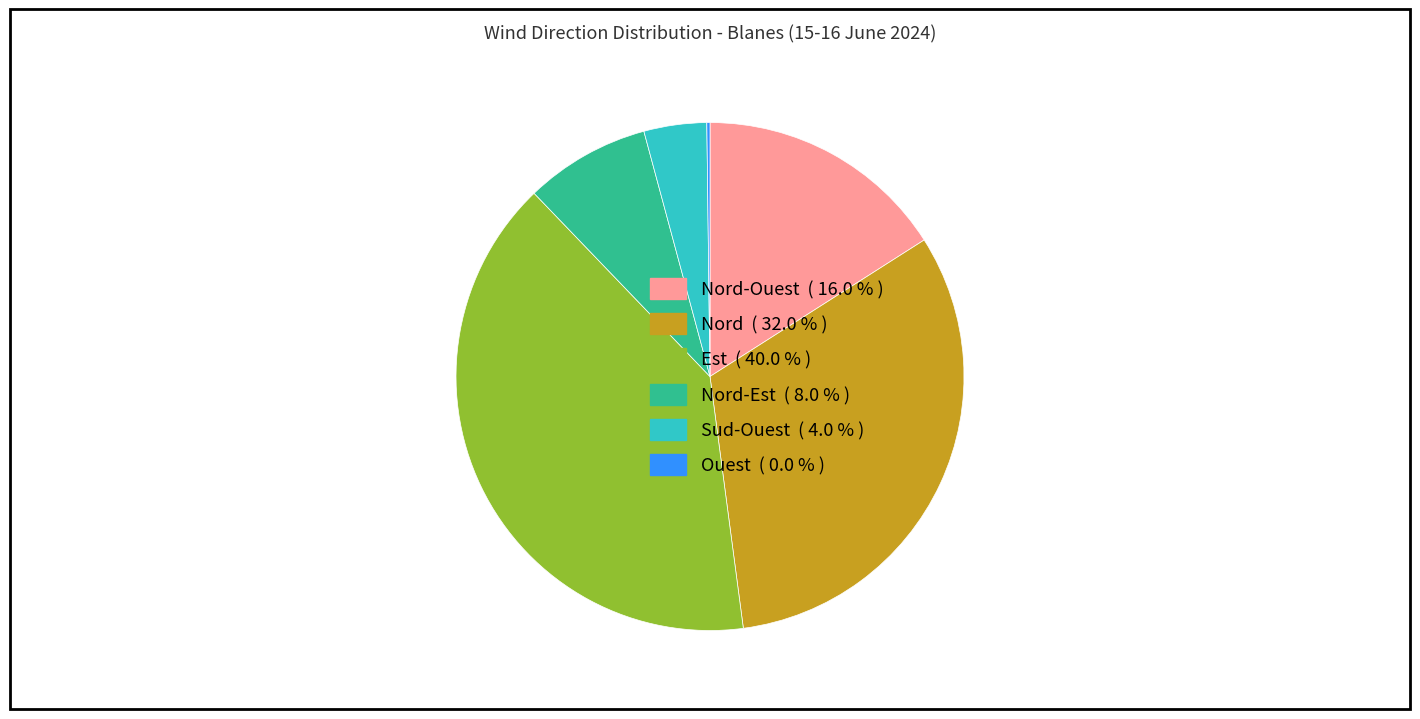

Does any single category account for the majority?

No